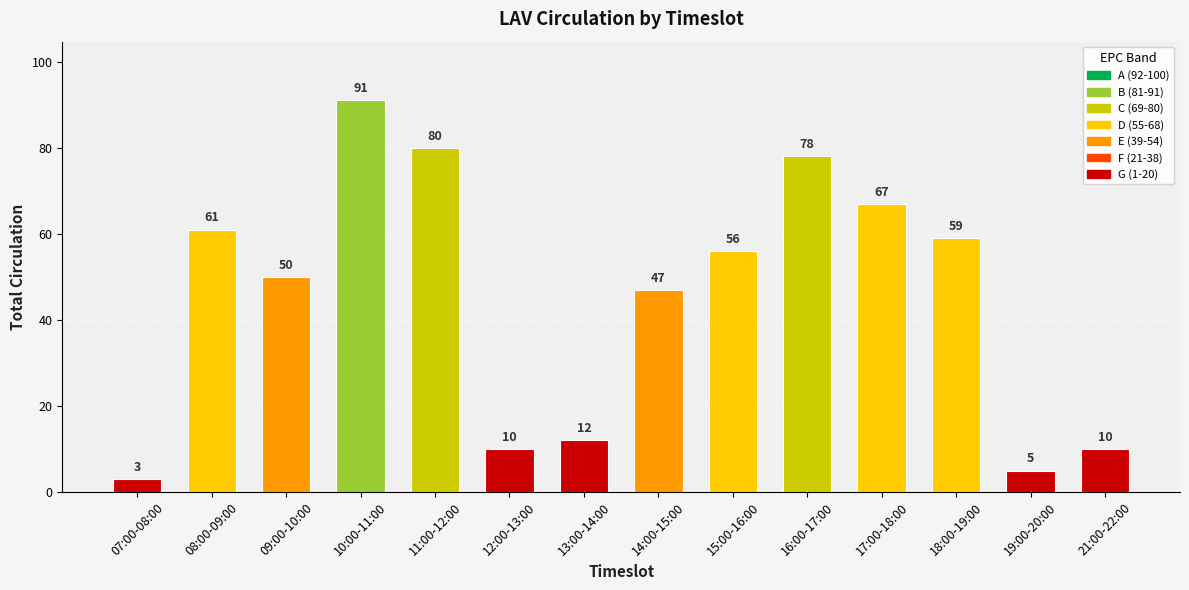

Does the chart contain any negative values?

No